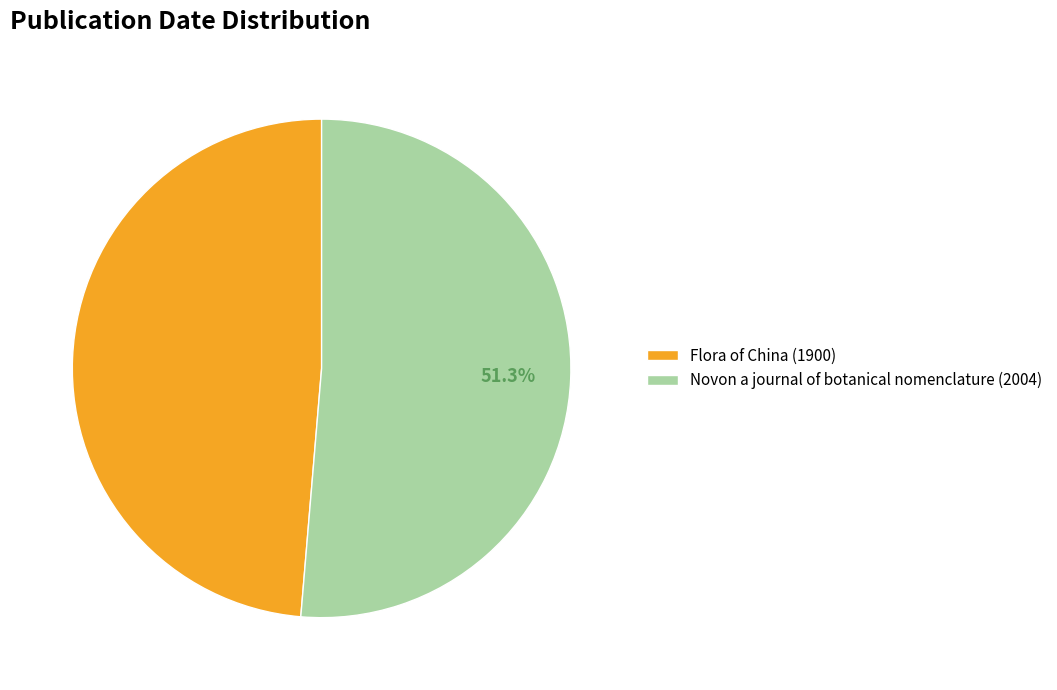

Count the number of slices in the pie.

2